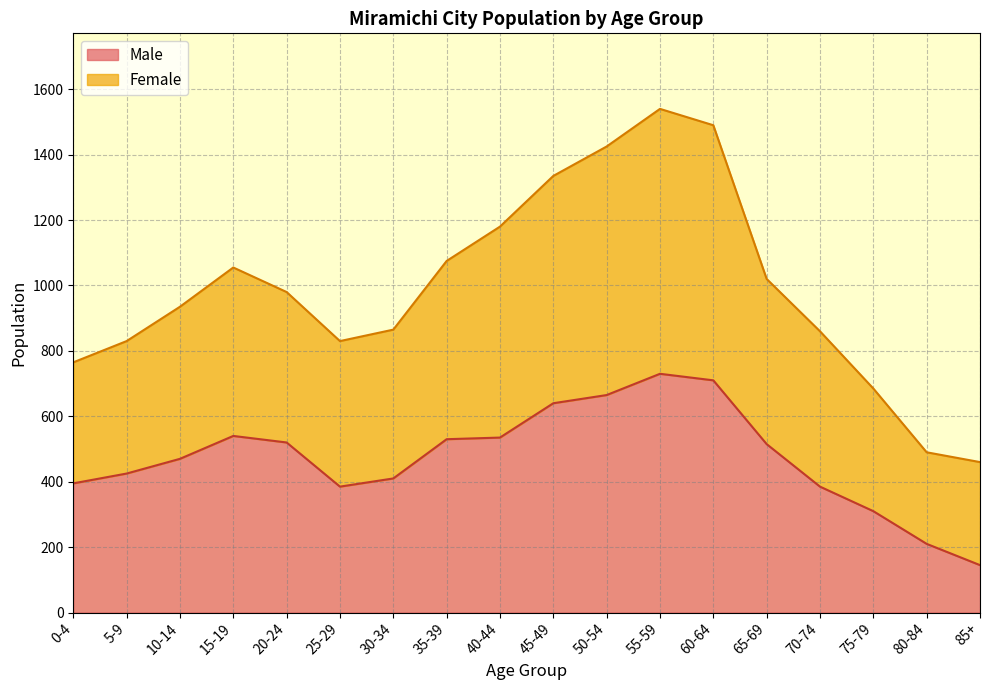

The value of Female at 45-49 is 370. True or false?

False